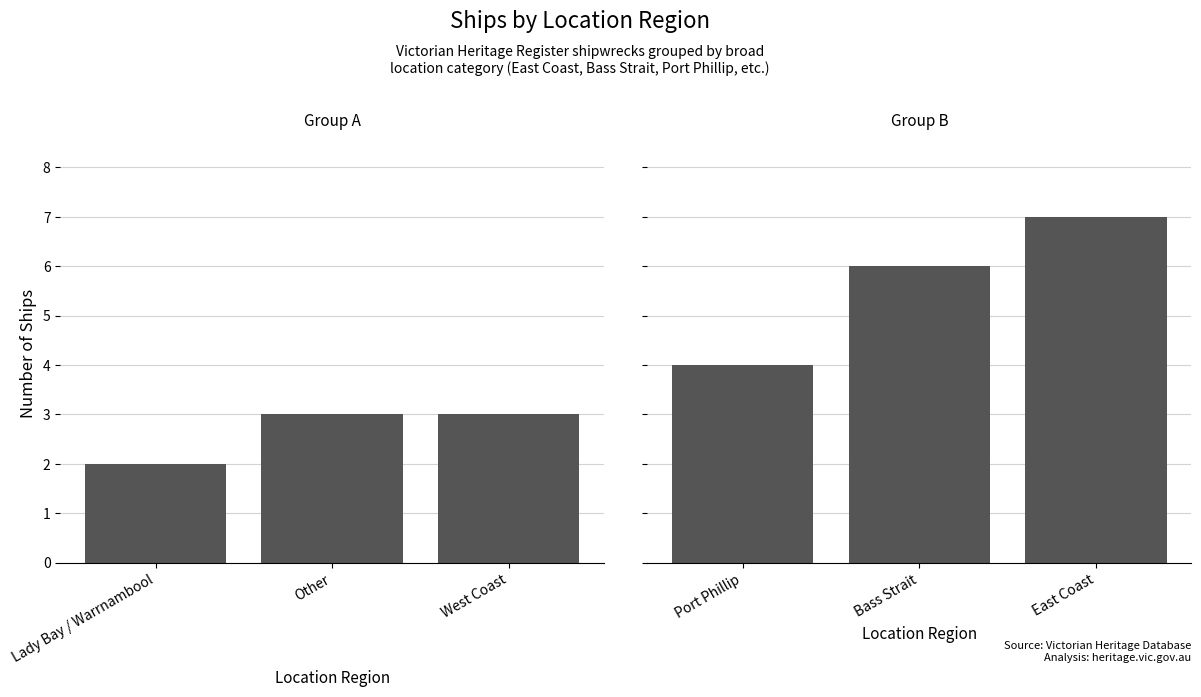

Between Lady Bay / Warrnambool and Other, which is larger?

Other